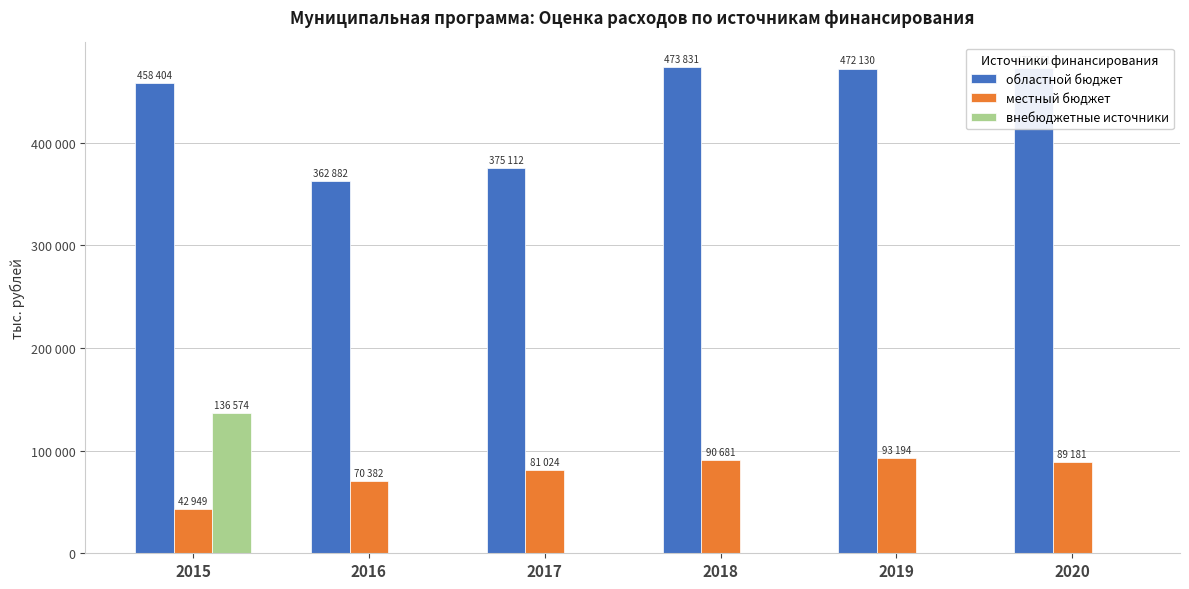

Between 2016 and 2017, which series saw the biggest shift?

областной бюджет